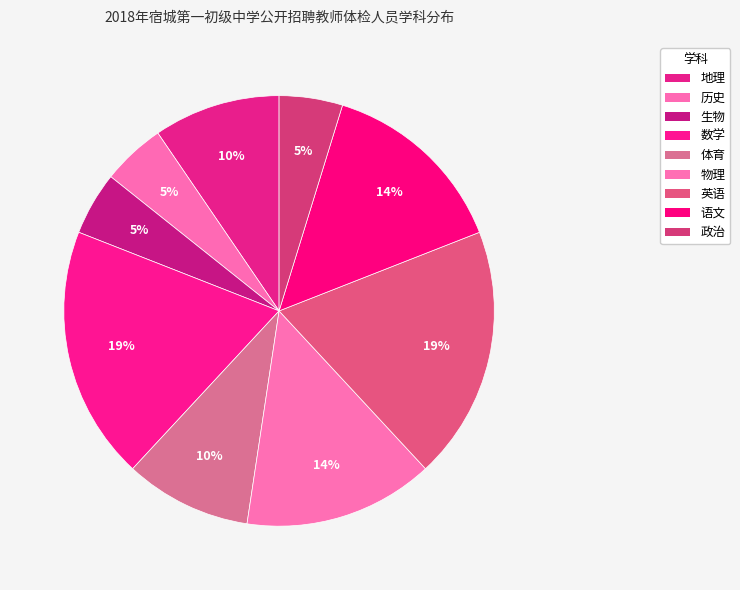

Which has a higher value, 地理 or 生物?

地理